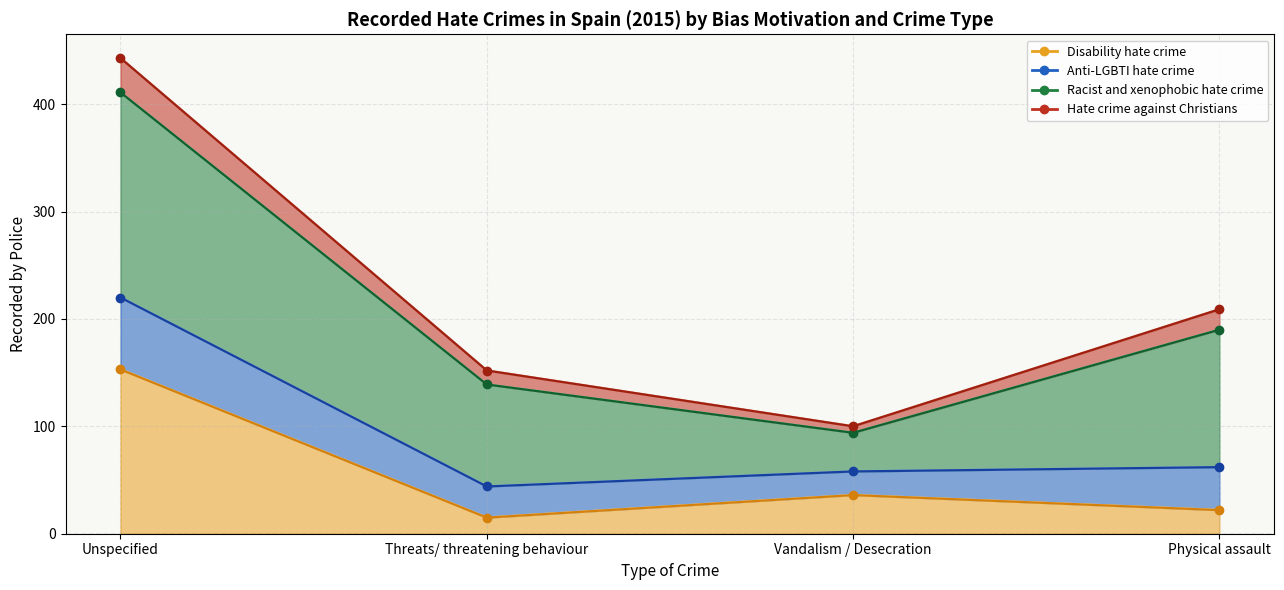

What is the difference between the highest and lowest values at Vandalism / Desecration?

64